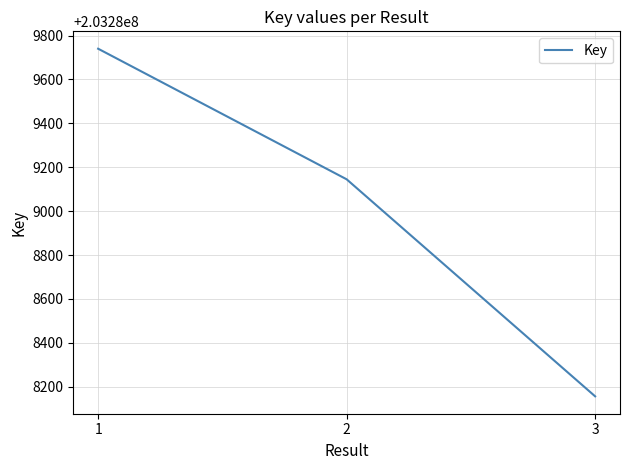

What is the sum of the values at 3 and 1?

406577896